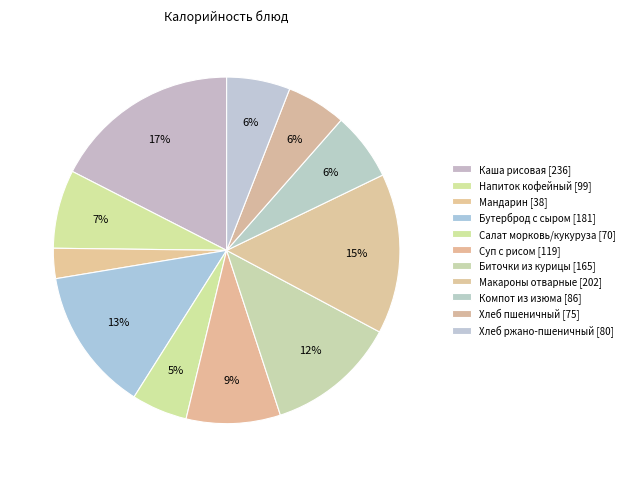

Is there any slice that represents more than half of the pie?

No